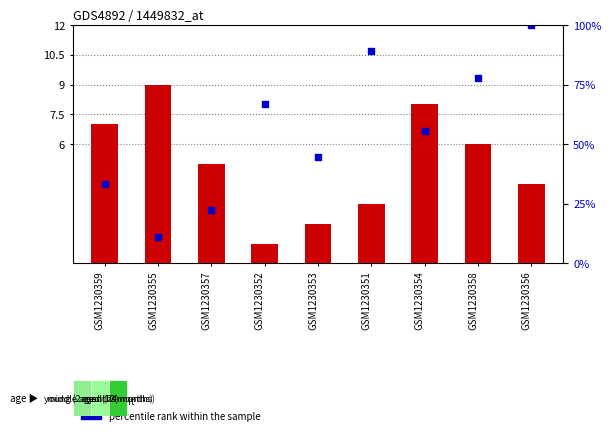

Which series has the largest Y range (max minus min)?

percentile rank within the sample